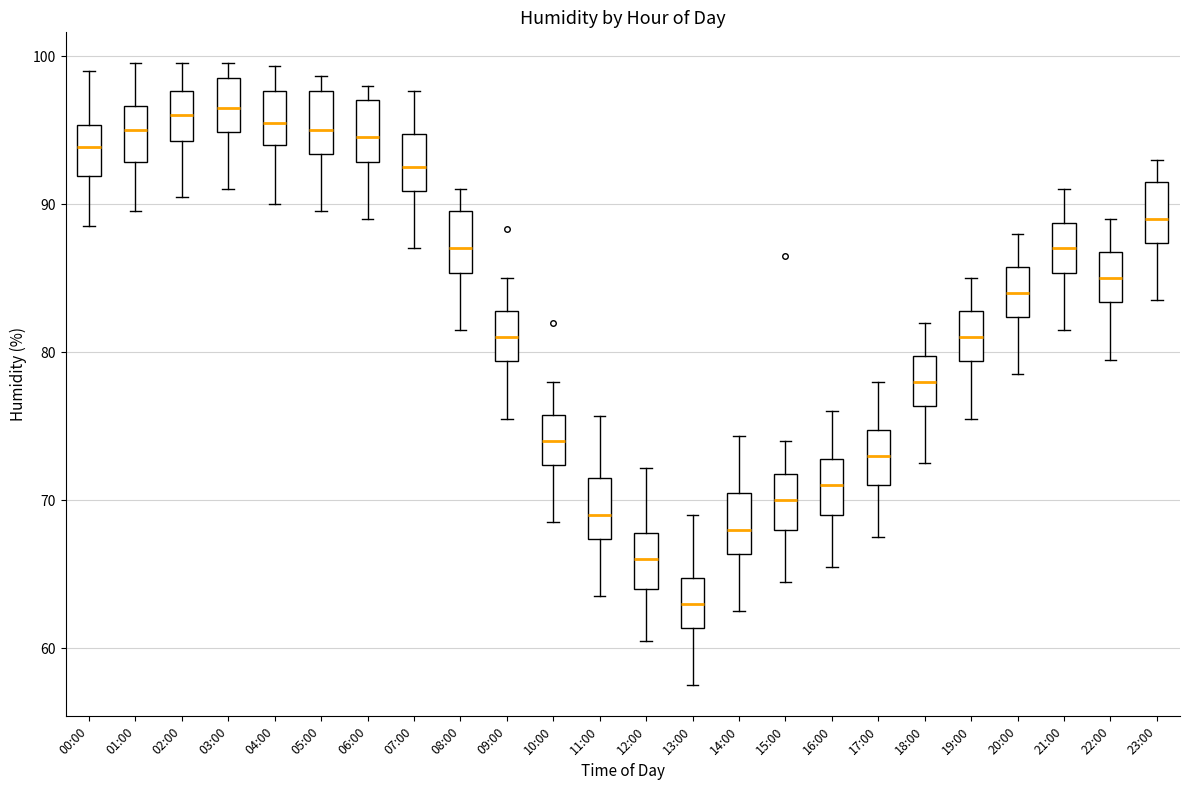

Which box has the lowest median line?

13:00